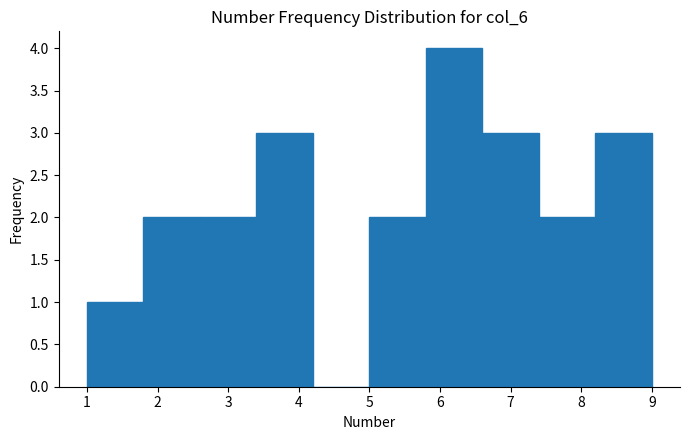

How tall is the bar that spans 6.6 to 7.4 on the x-axis? The values are not printed on the chart, so give them approximately, as read against the axis.

3